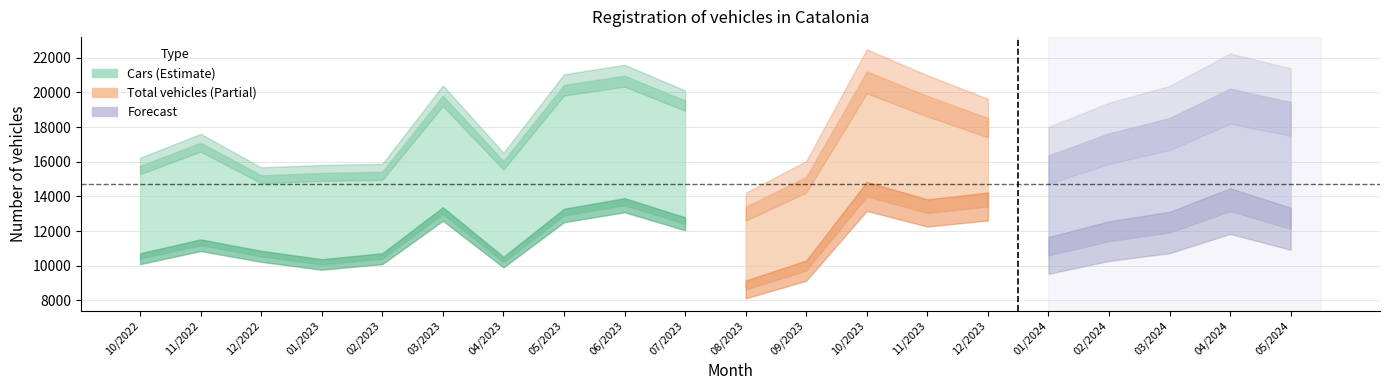

What is the total value across all series at 06/2023?

34456